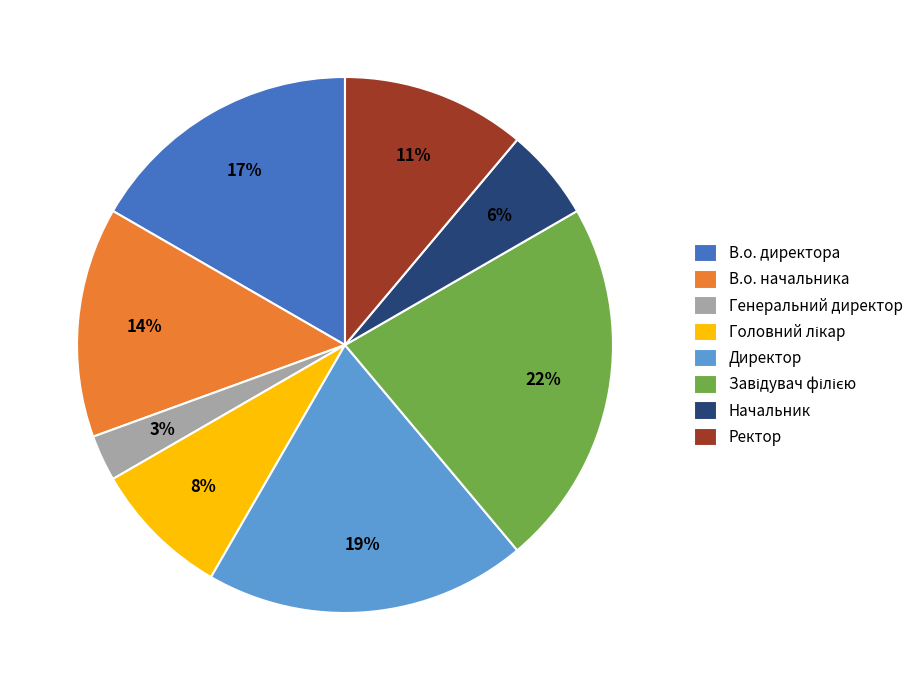

To the nearest percent, what is the difference between the largest and smallest slice percentages?

19%